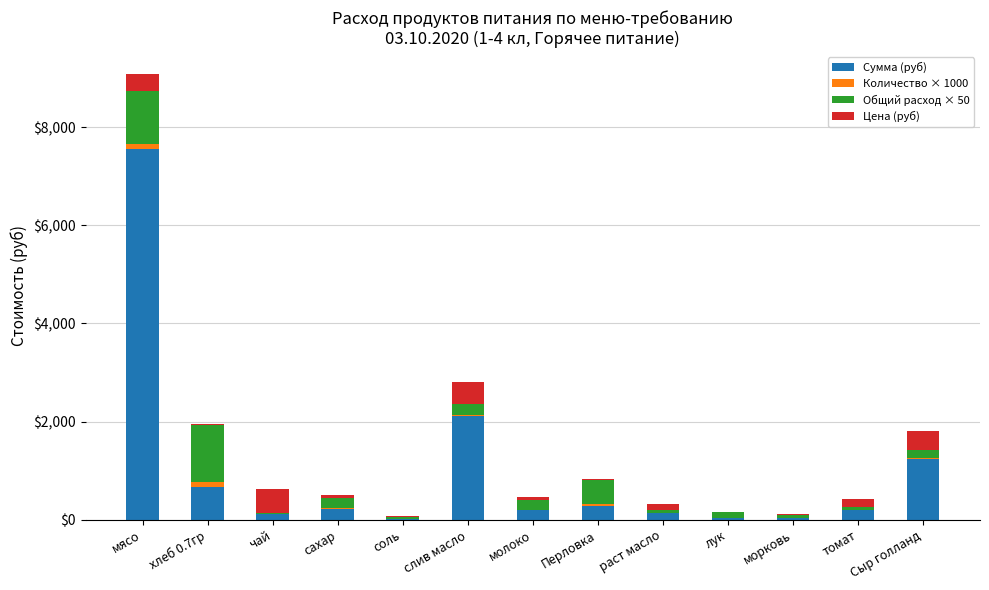

How many distinct data groups are displayed?

4